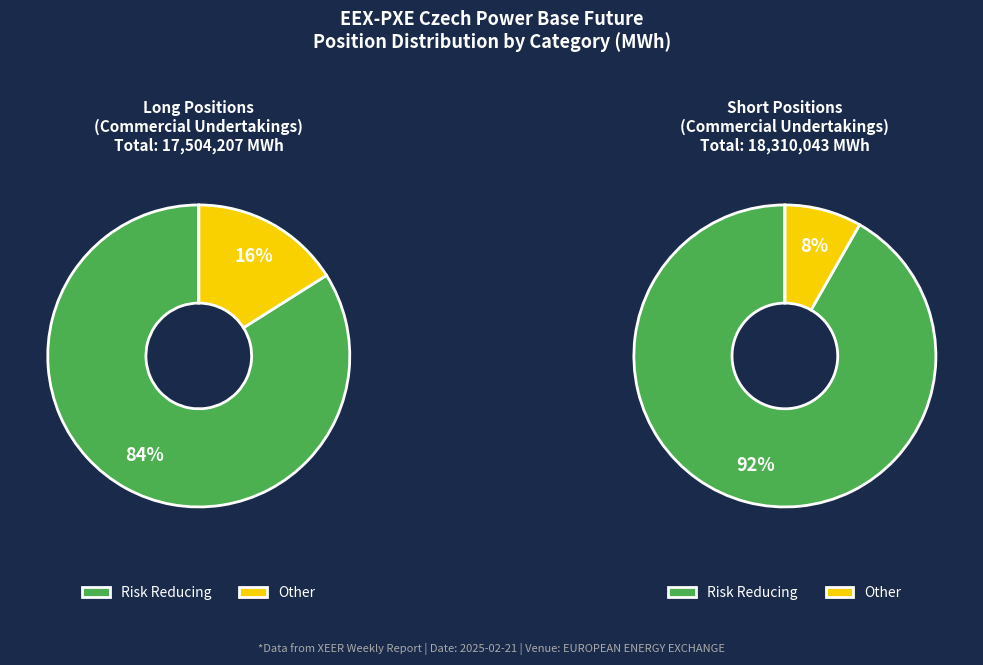

How many segments does this pie chart have?

2